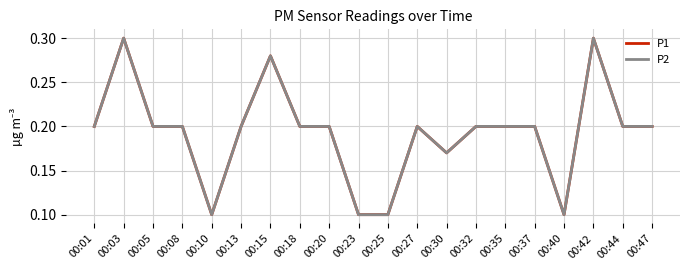

Which category has the lowest value in the P2 series?

00:10